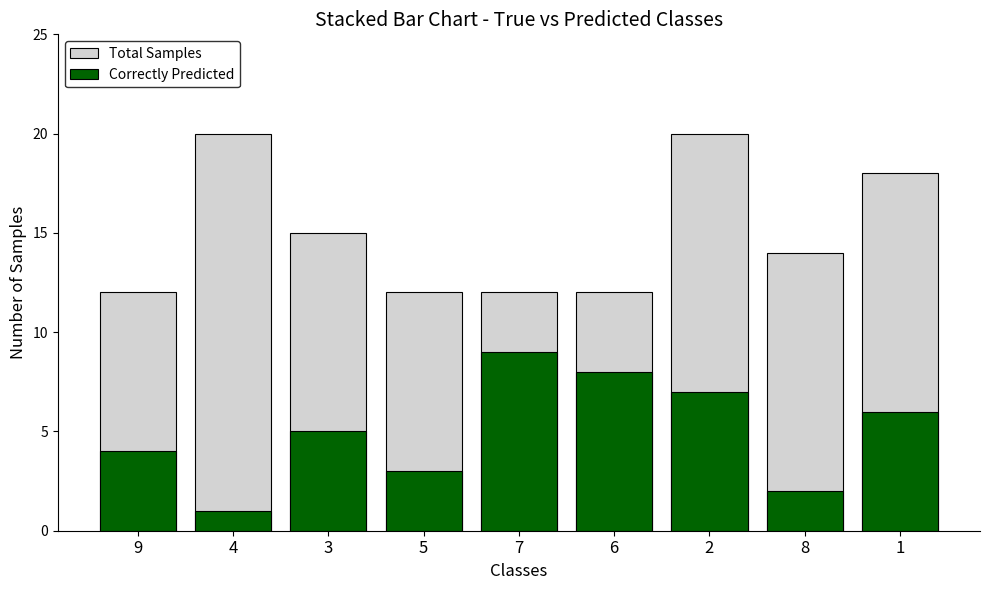

Which category has the highest value in the Total Samples series?

4